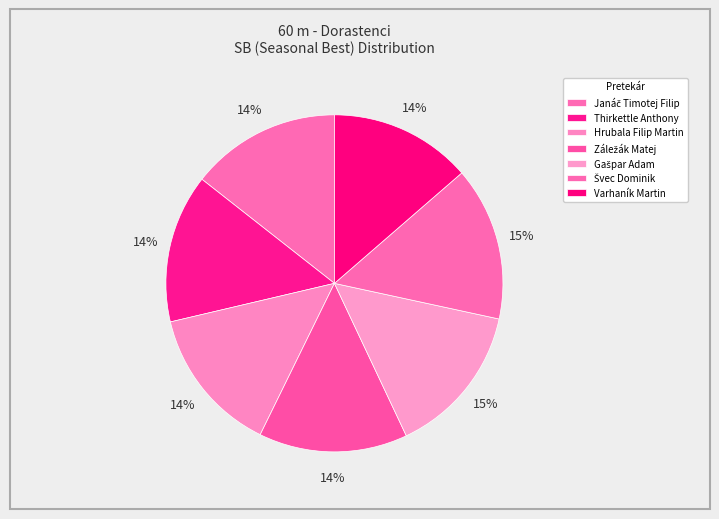

Rank the categories by value from highest to lowest.

Švec Dominik, Gašpar Adam, Janáč Timotej Filip, Thirkettle Anthony, Záležák Matej, Hrubala Filip Martin, Varhaník Martin